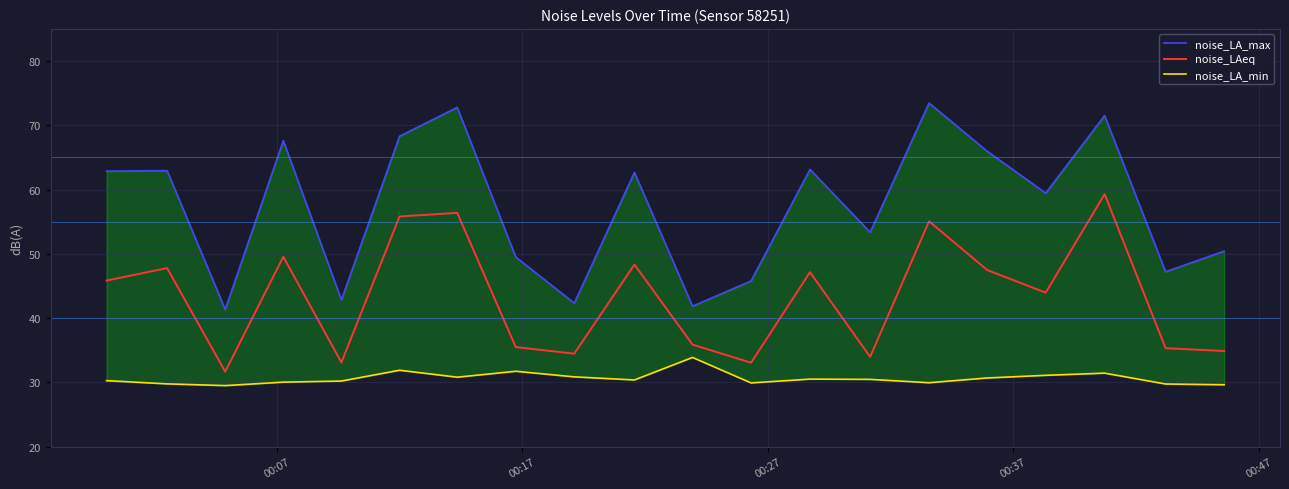

True or false: noise_LA_min and noise_LA_max cross at least once.

False